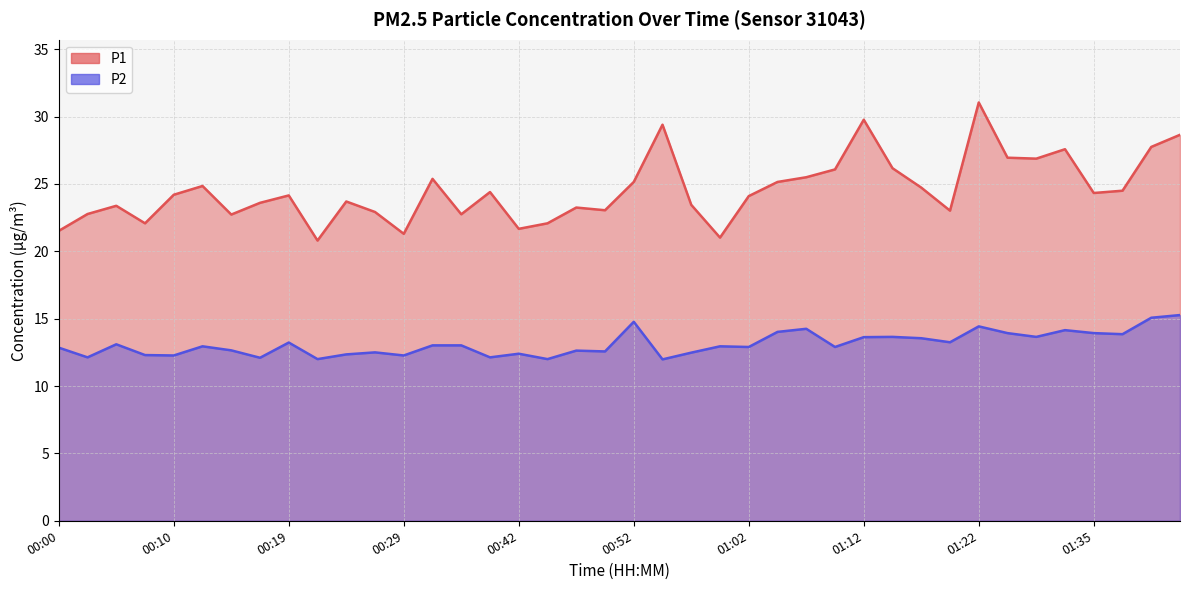

Count the number of data series in this chart.

2